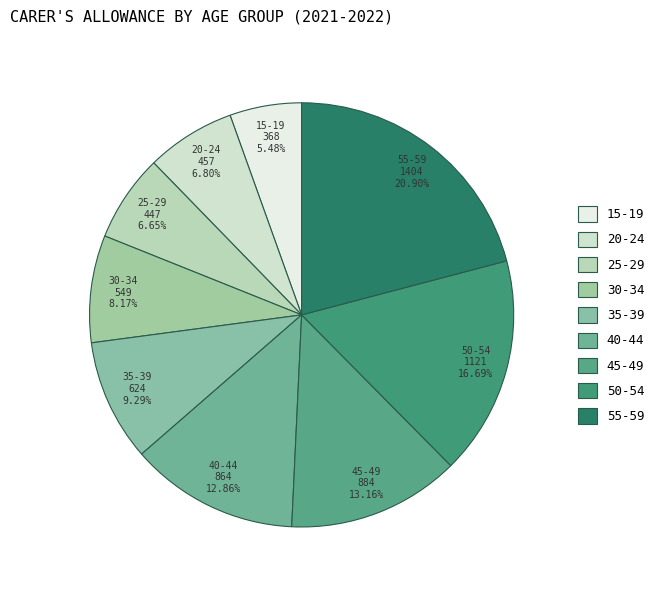

Approximately how many times larger is the value at 15-19 compared to 35-39?

0.6